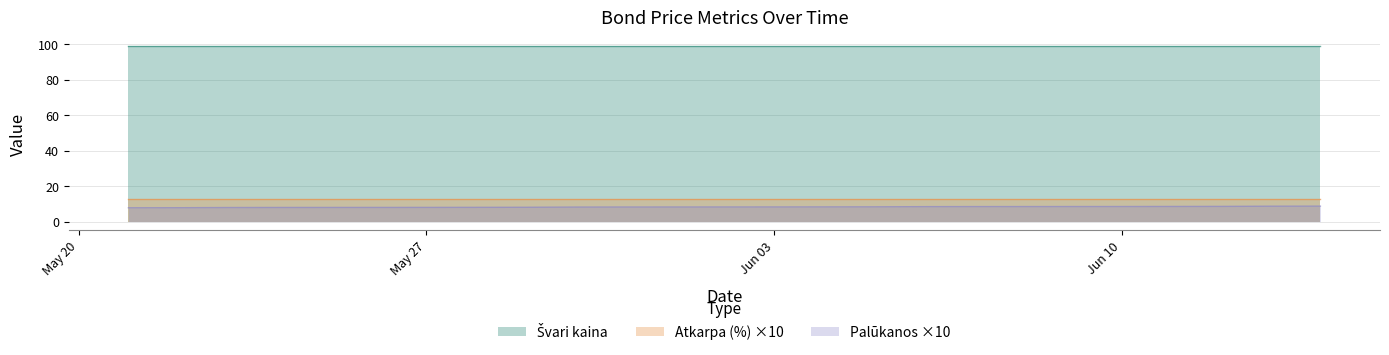

Count the number of categories in the chart.

19